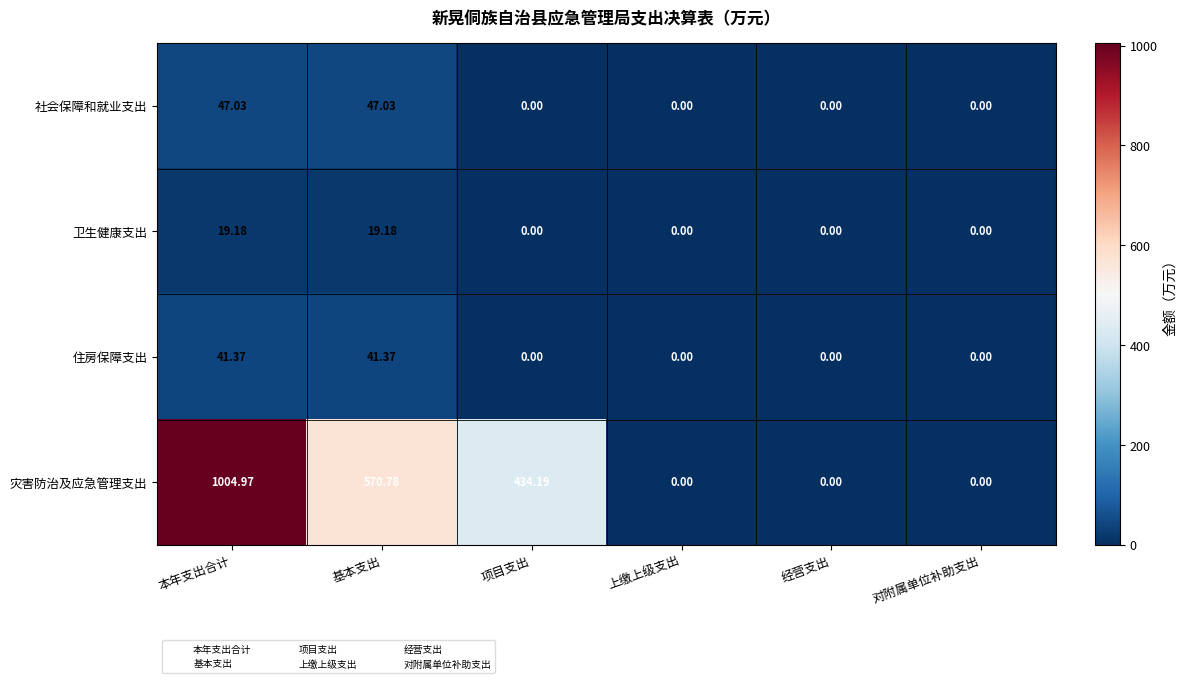

Between 项目支出 and 对附属单位补助支出, which series saw the biggest shift?

灾害防治及应急管理支出